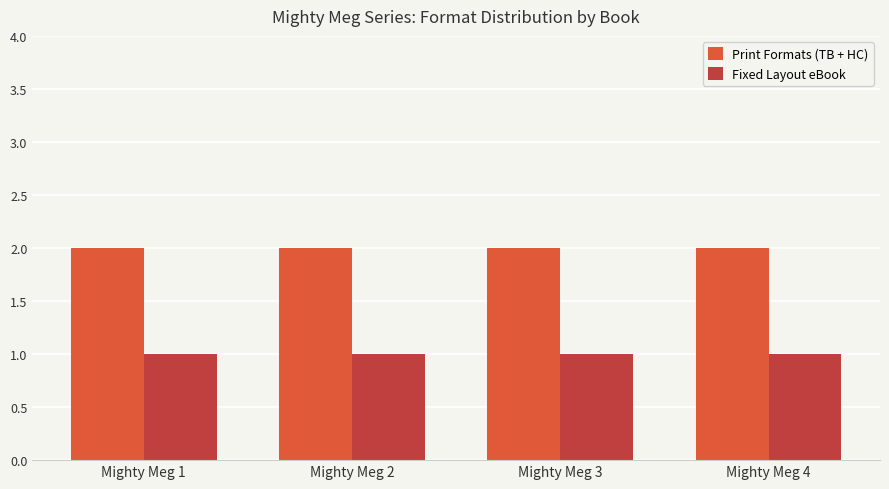

What is the highest value of the Fixed Layout eBook series?

1